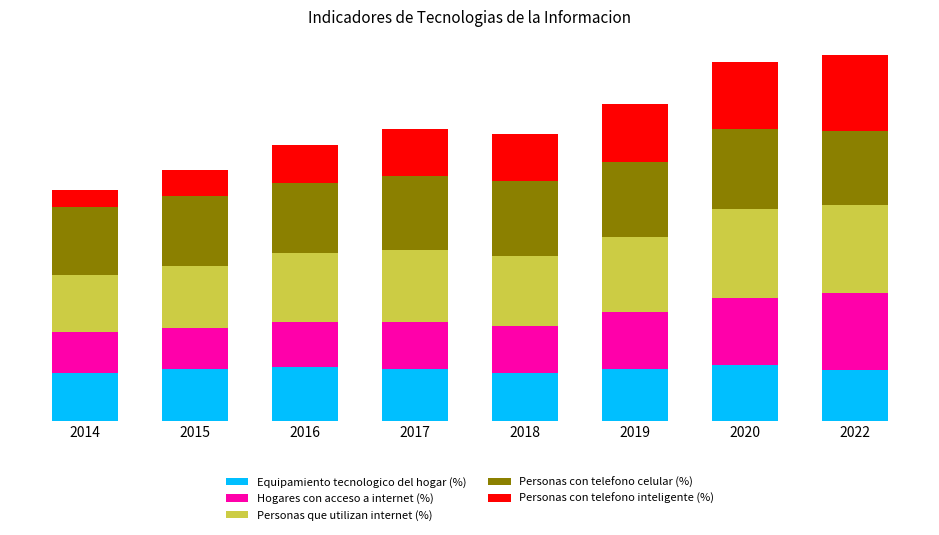

Does the chart contain stacked bars?

Yes